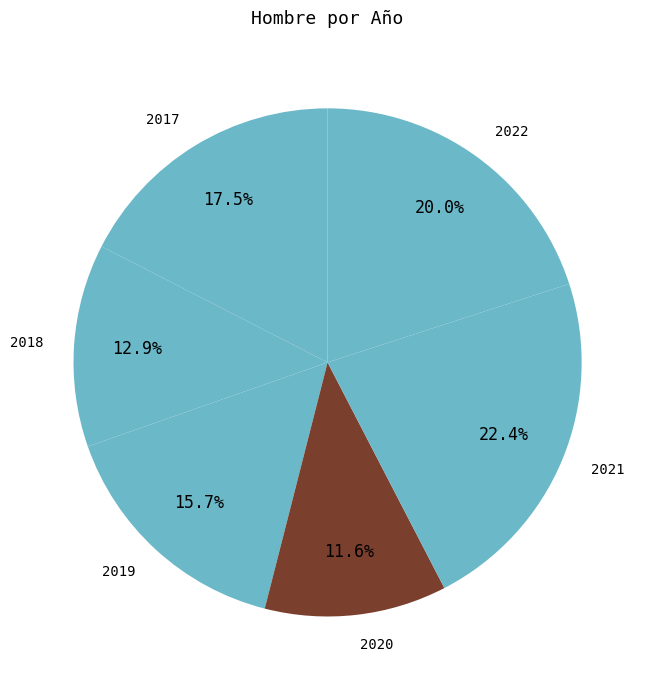

True or false: 2019 accounts for 1% of the total.

False